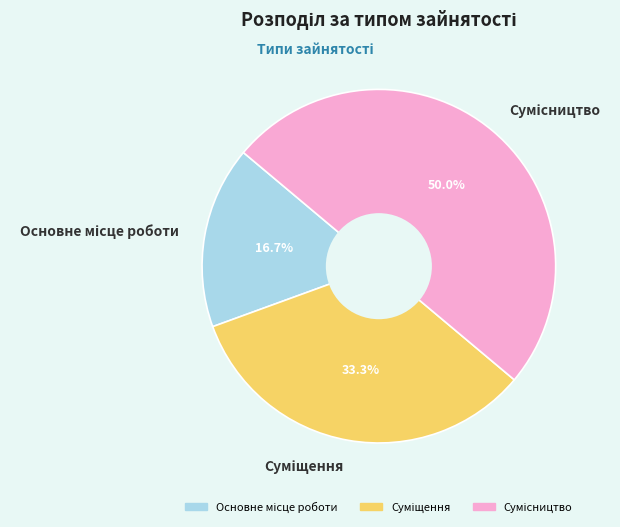

How many segments does this pie chart have?

3